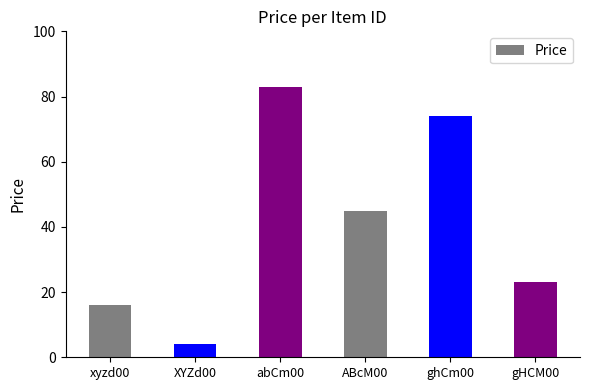

How many bars are there in total?

6